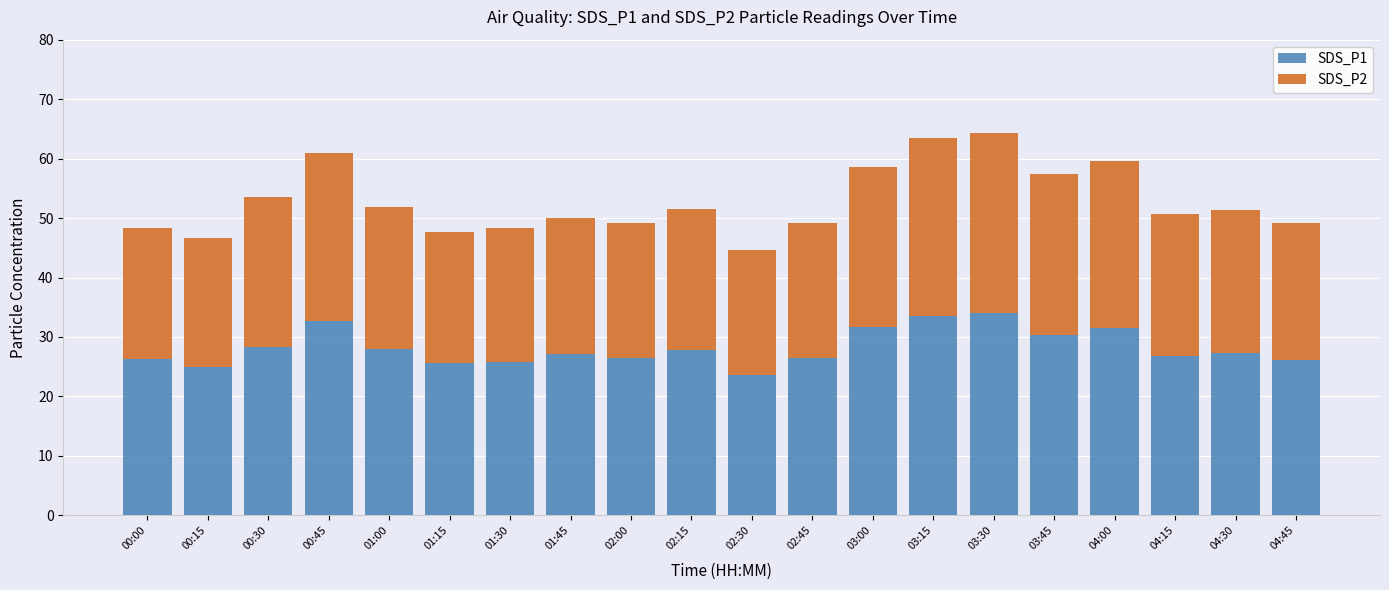

What is the average value of the SDS_P1 series?

28.2